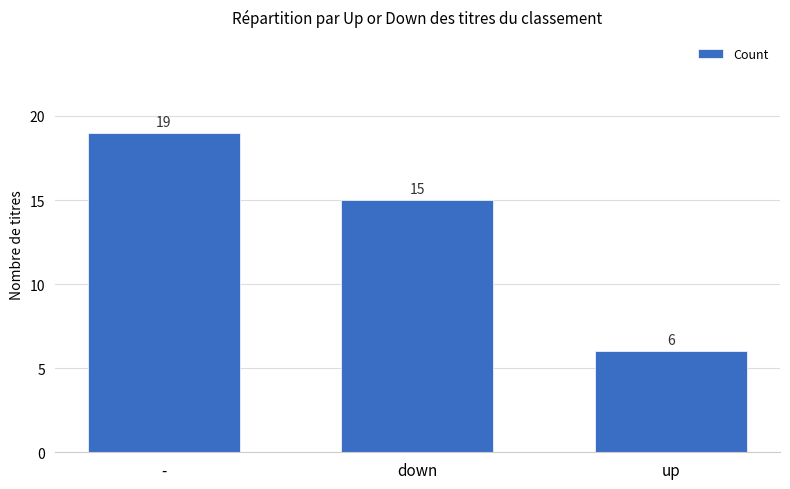

Between down and -, which is larger?

-